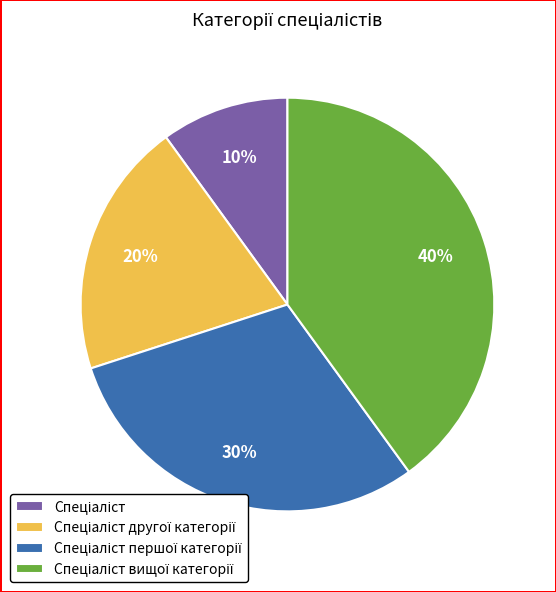

To the nearest percent, what is the difference between the largest and smallest slice percentages?

30%